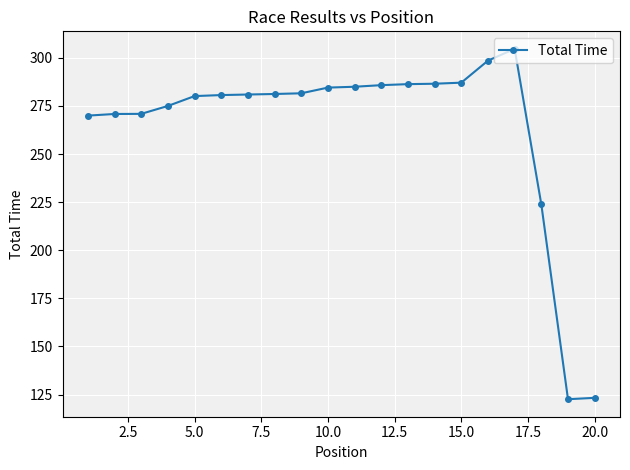

What is the smallest value displayed?

122.6